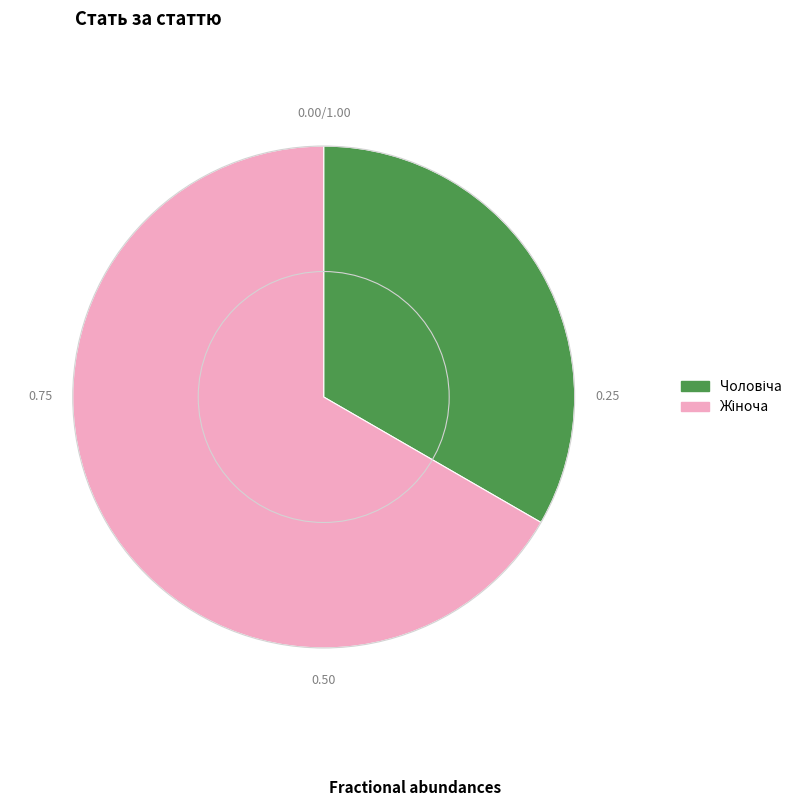

Is there any slice that represents more than half of the pie?

Yes